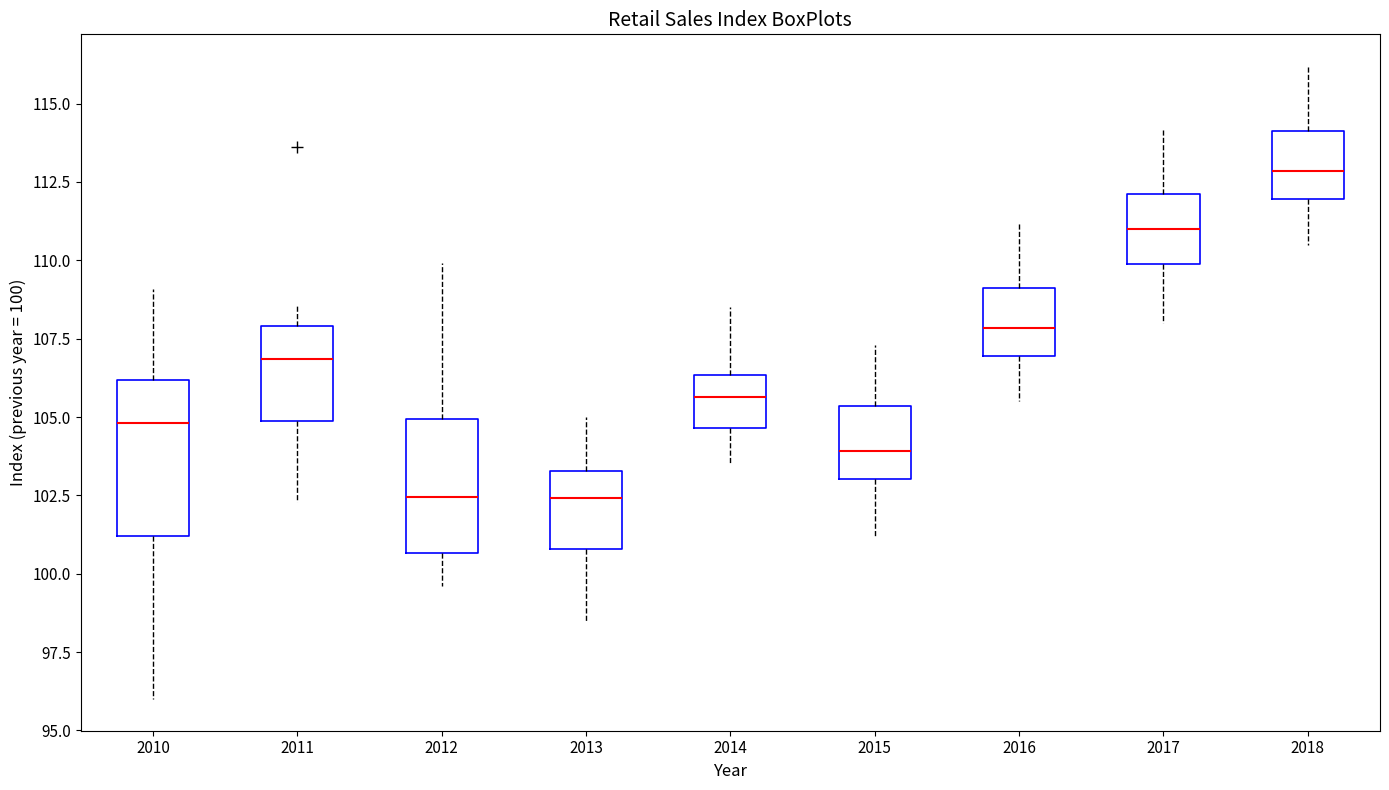

Comparing the boxes themselves (not the whiskers), which one is the tallest?

2010